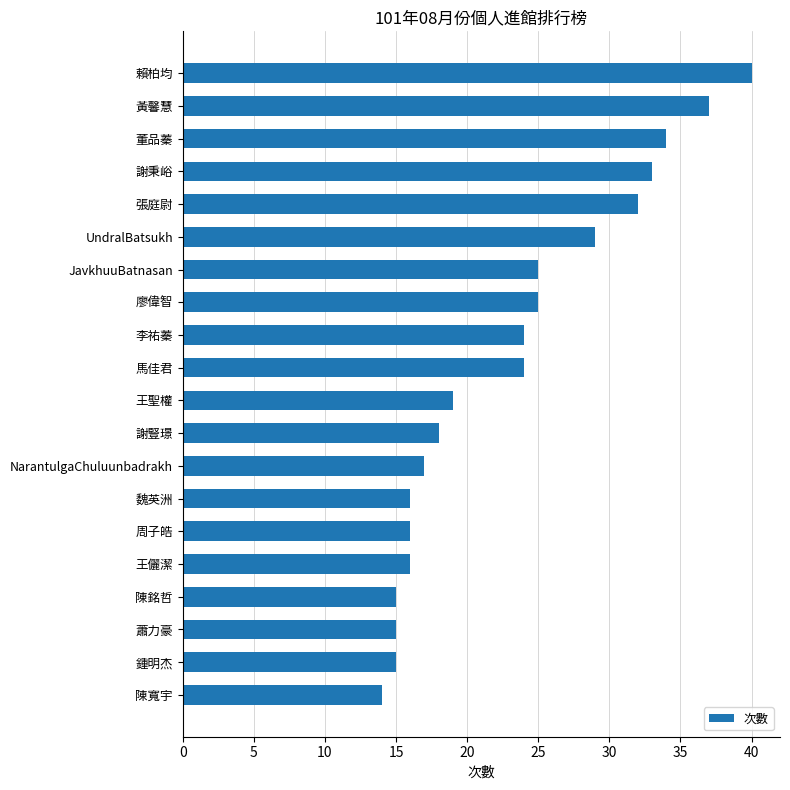

What is the difference between the maximum and minimum values?

26